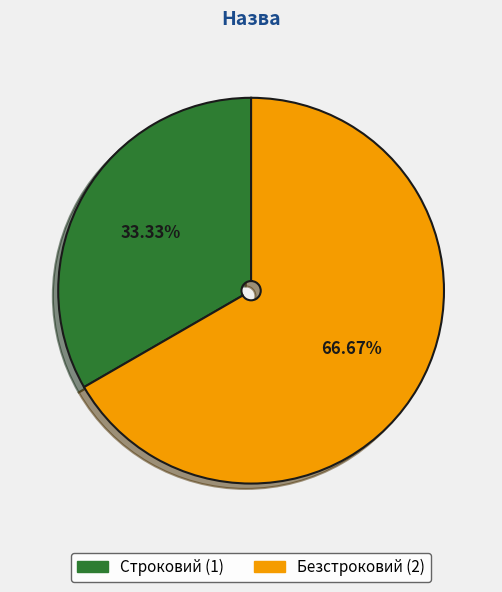

True or false: Безстроковий accounts for 75% of the total.

False